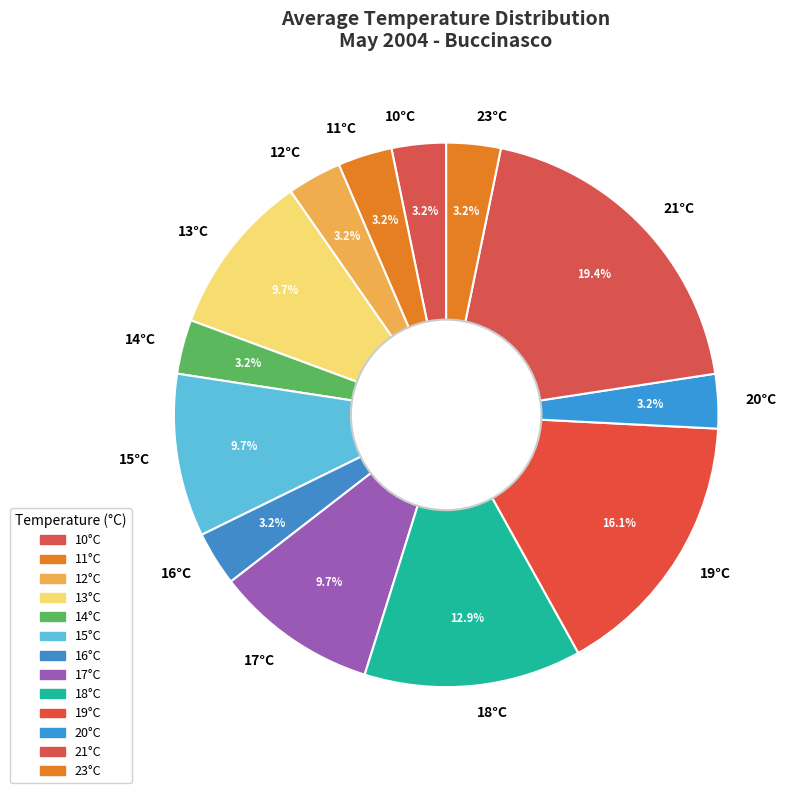

Between 18°C and 16°C, which is larger?

18°C